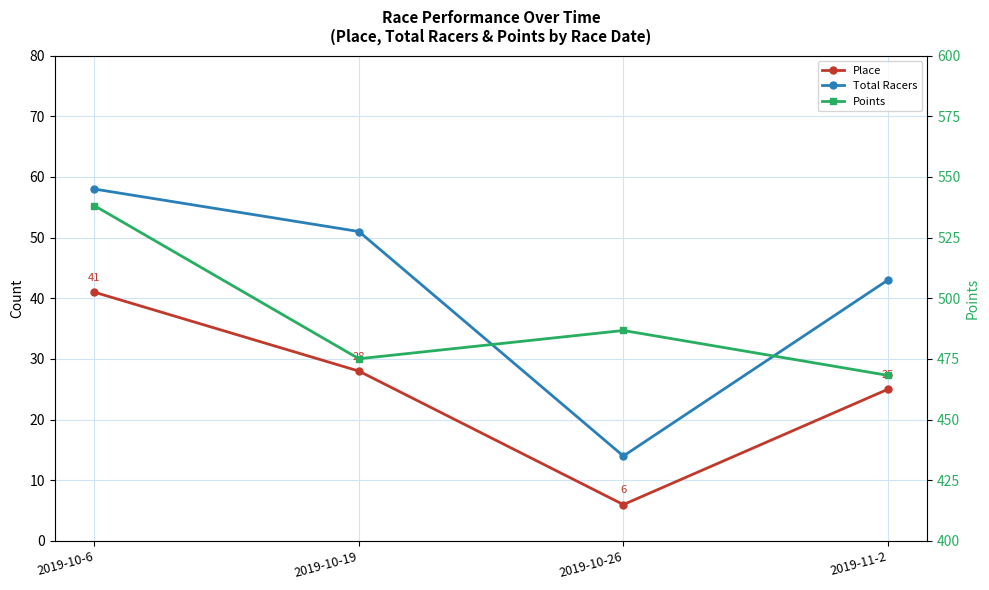

Rank the series by their maximum value, from highest to lowest.

Points, Total Racers, Place